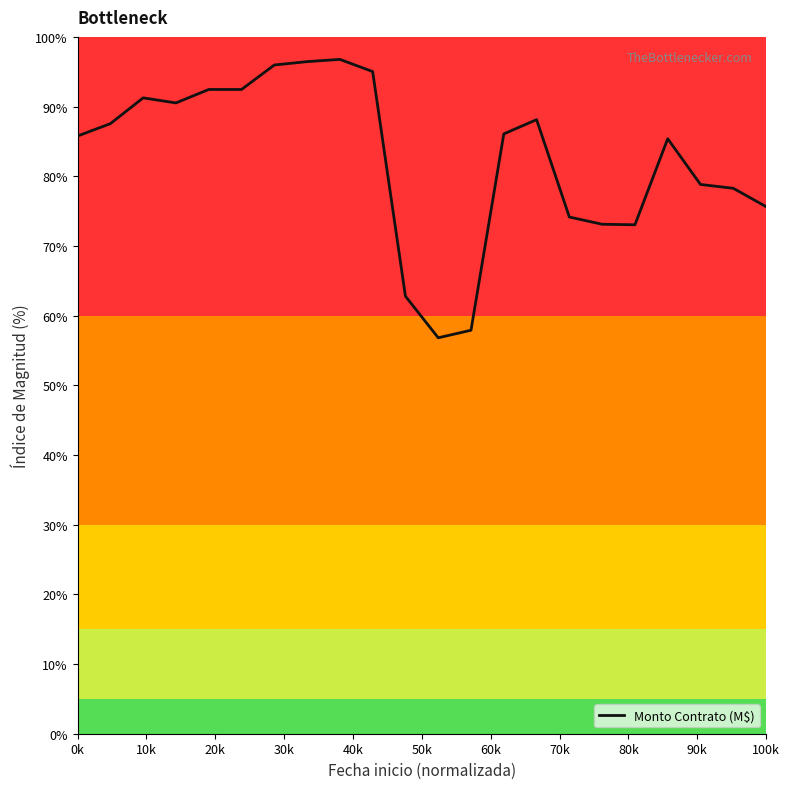

What is the minimum value shown in the chart?

56.8